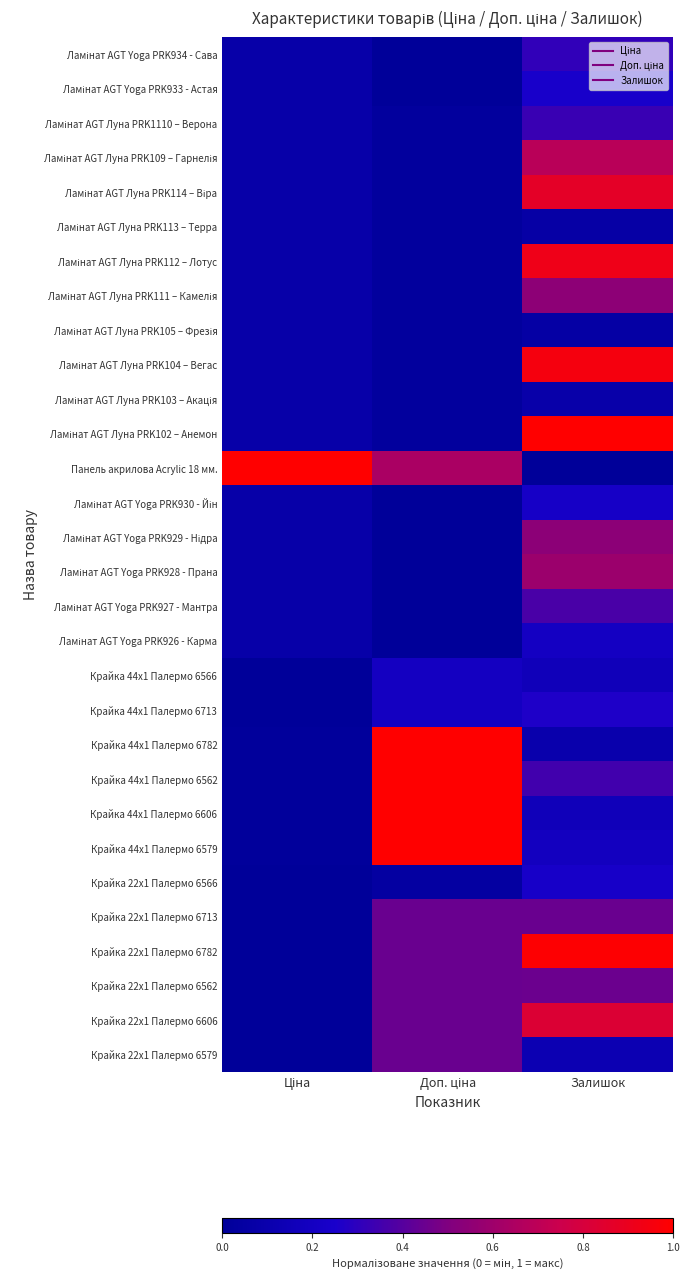

List the series in order of their peak value, highest first.

Ламінат AGT Луна PRK102 – Анемон, Панель акрилова Acrylic 18 мм., Крайка 44x1 Палермо 6782, Крайка 44x1 Палермо 6562, Крайка 44x1 Палермо 6606, Крайка 44x1 Палермо 6579, Крайка 22x1 Палермо 6782, Ламінат AGT Луна PRK104 – Вегас, Ламінат AGT Луна PRK112 – Лотус, Ламінат AGT Луна PRK114 – Віра, Крайка 22x1 Палермо 6606, Ламінат AGT Луна PRK109 – Гарнелія, Ламінат AGT Yoga PRK928 - Прана, Ламінат AGT Луна PRK111 – Камелія, Ламінат AGT Yoga PRK929 - Нідра, Крайка 22x1 Палермо 6562, Крайка 22x1 Палермо 6713, Крайка 22x1 Палермо 6579, Ламінат AGT Yoga PRK927 - Мантра, Ламінат AGT Луна PRK1110 – Верона, Ламінат AGT Yoga PRK934 - Сава, Крайка 44x1 Палермо 6713, Ламінат AGT Yoga PRK933 - Астая, Крайка 22x1 Палермо 6566, Ламінат AGT Yoga PRK930 - Йін, Ламінат AGT Yoga PRK926 - Карма, Крайка 44x1 Палермо 6566, Ламінат AGT Луна PRK103 – Акація, Ламінат AGT Луна PRK113 – Терра, Ламінат AGT Луна PRK105 – Фрезія